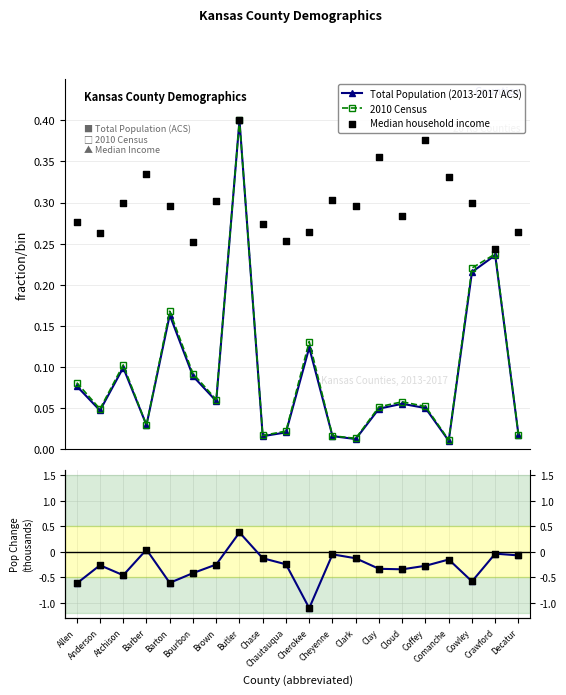

What is the total value across all series at Cherokee?

-1.7